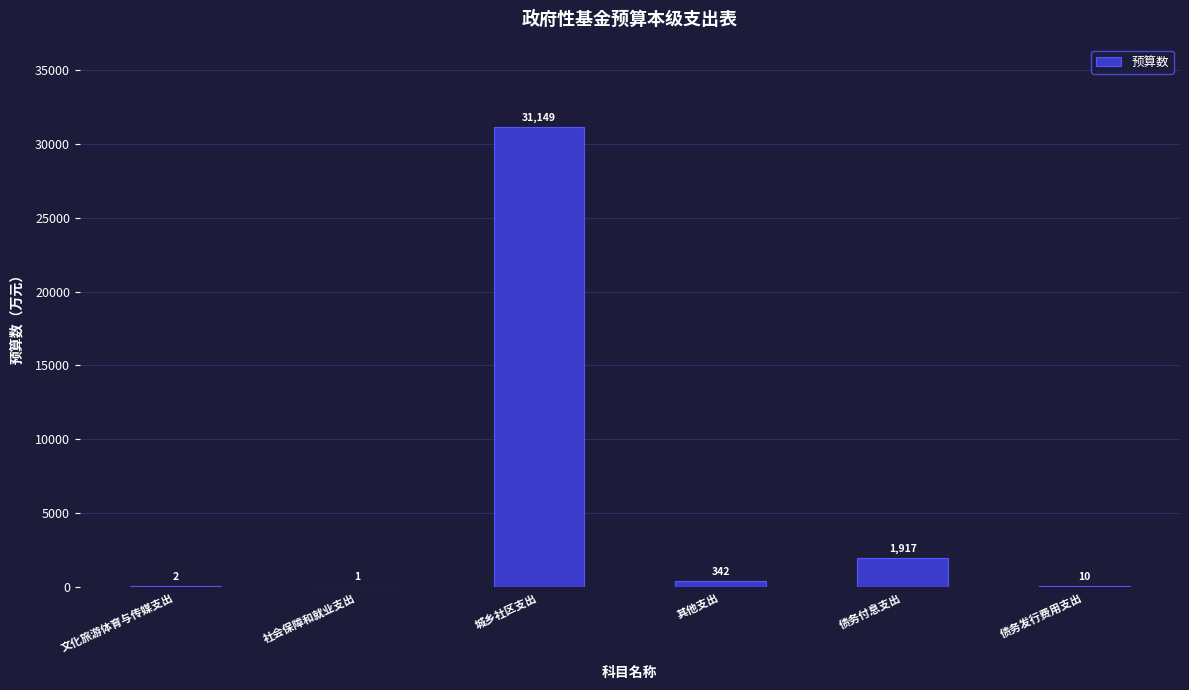

Which label corresponds to the largest value in the chart?

城乡社区支出